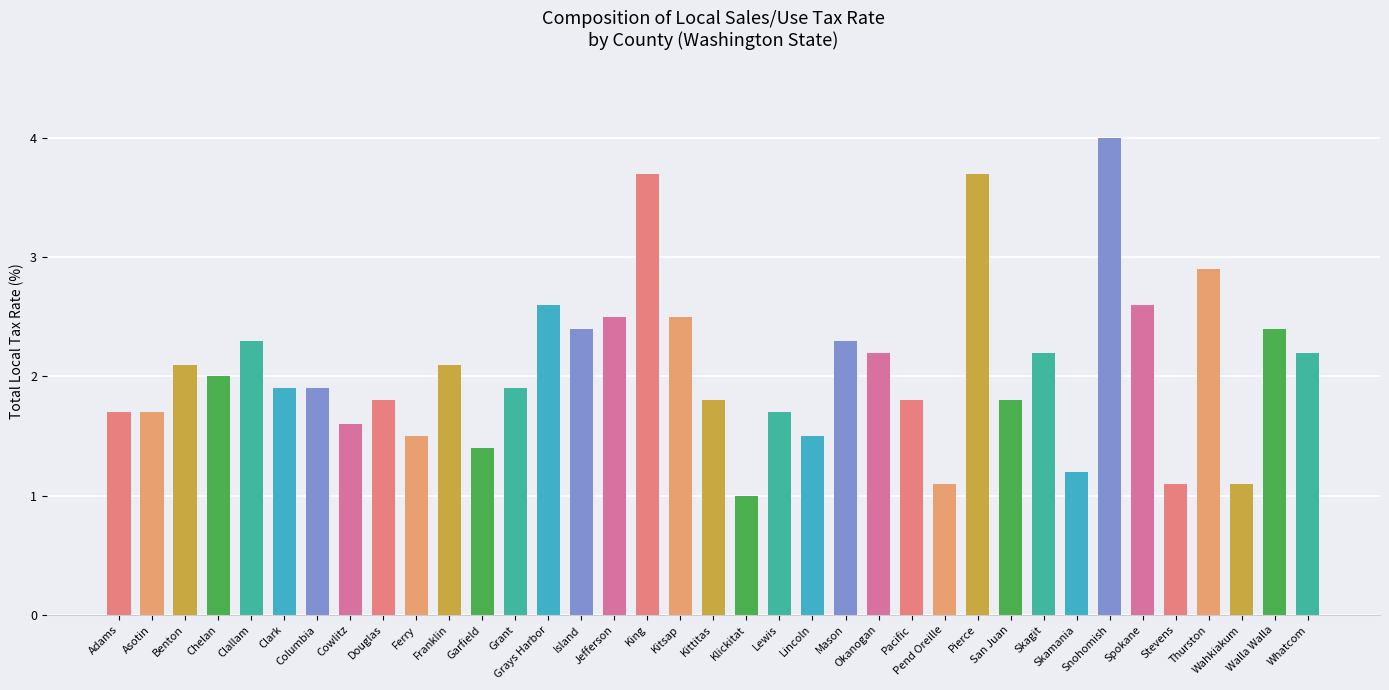

How many data points does each series have?

37